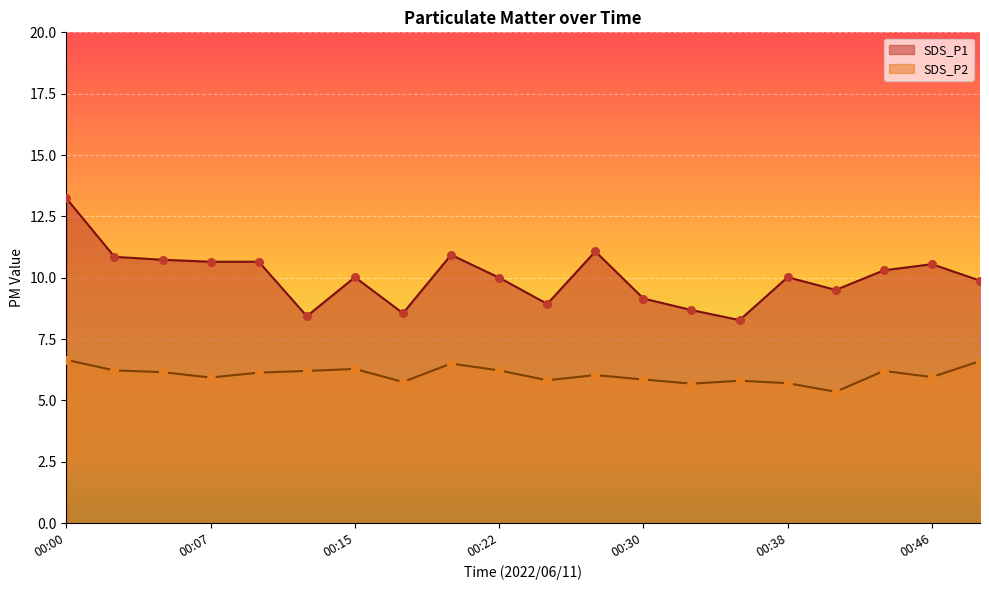

What are all the series names shown in the legend?

SDS_P1, SDS_P2